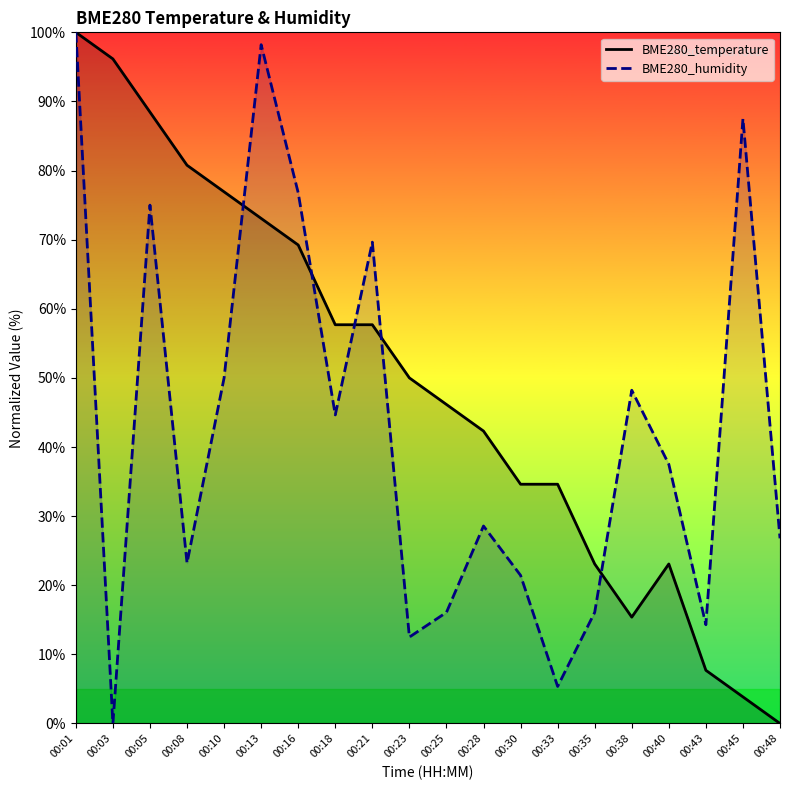

What are all the series names shown in the legend?

BME280_temperature, BME280_humidity